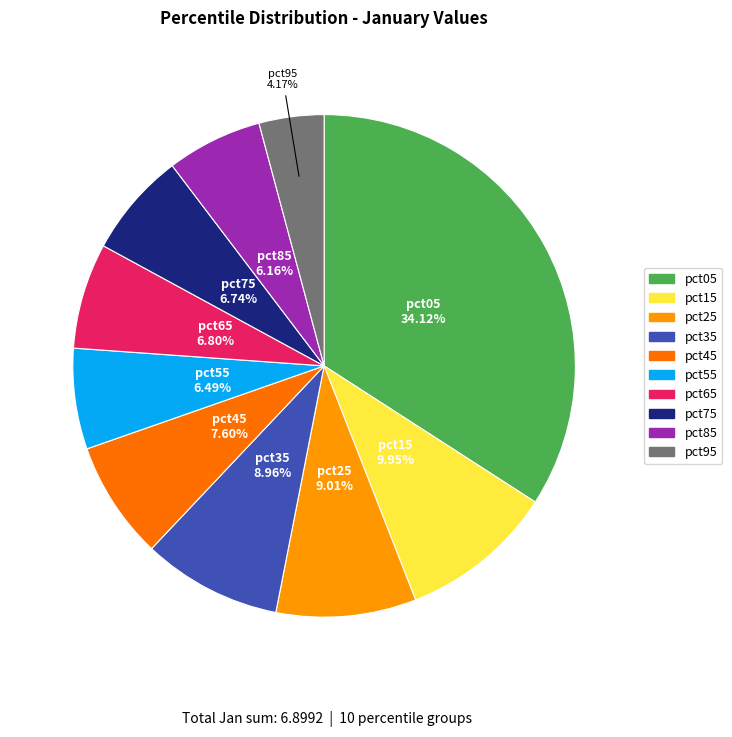

True or false: pct35 accounts for 9% of the total.

True